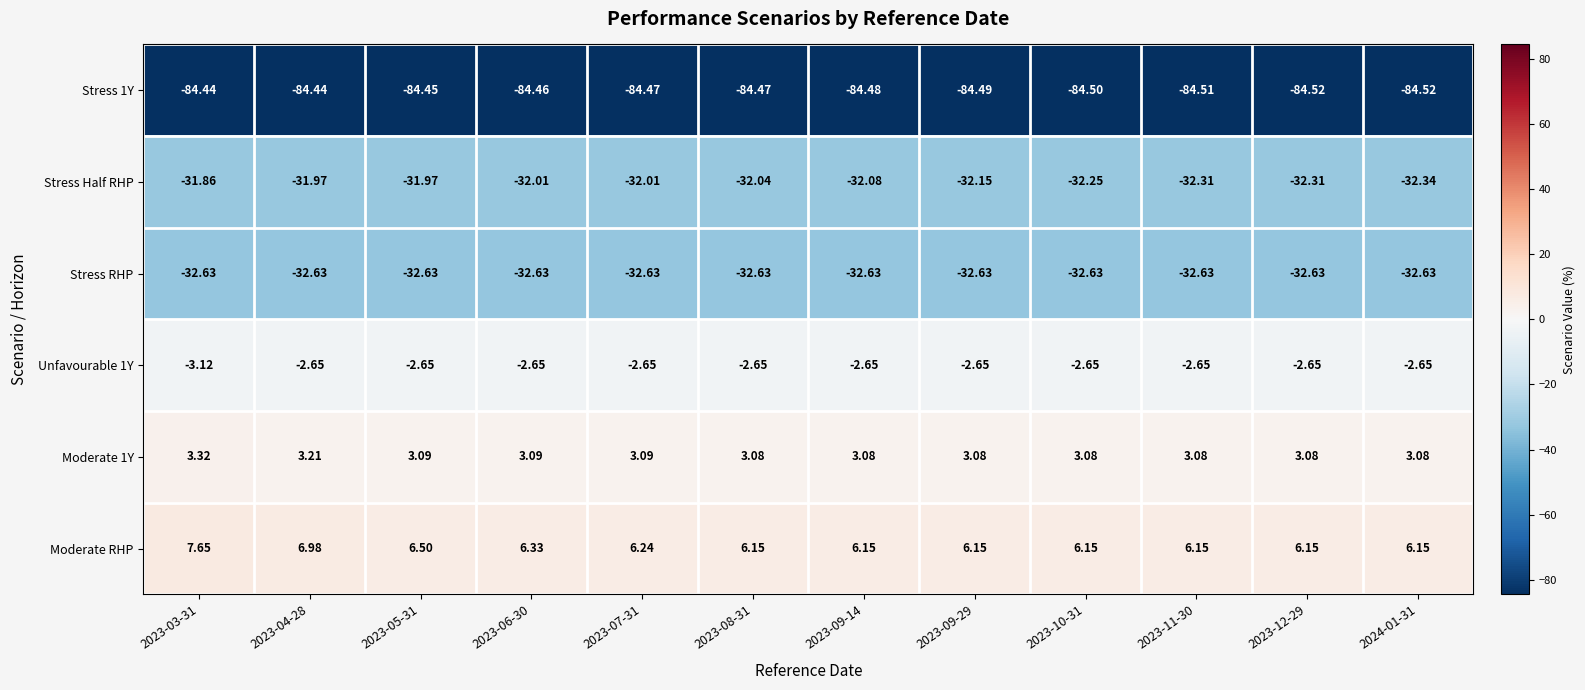

Which series has the widest spread of values?

Moderate RHP